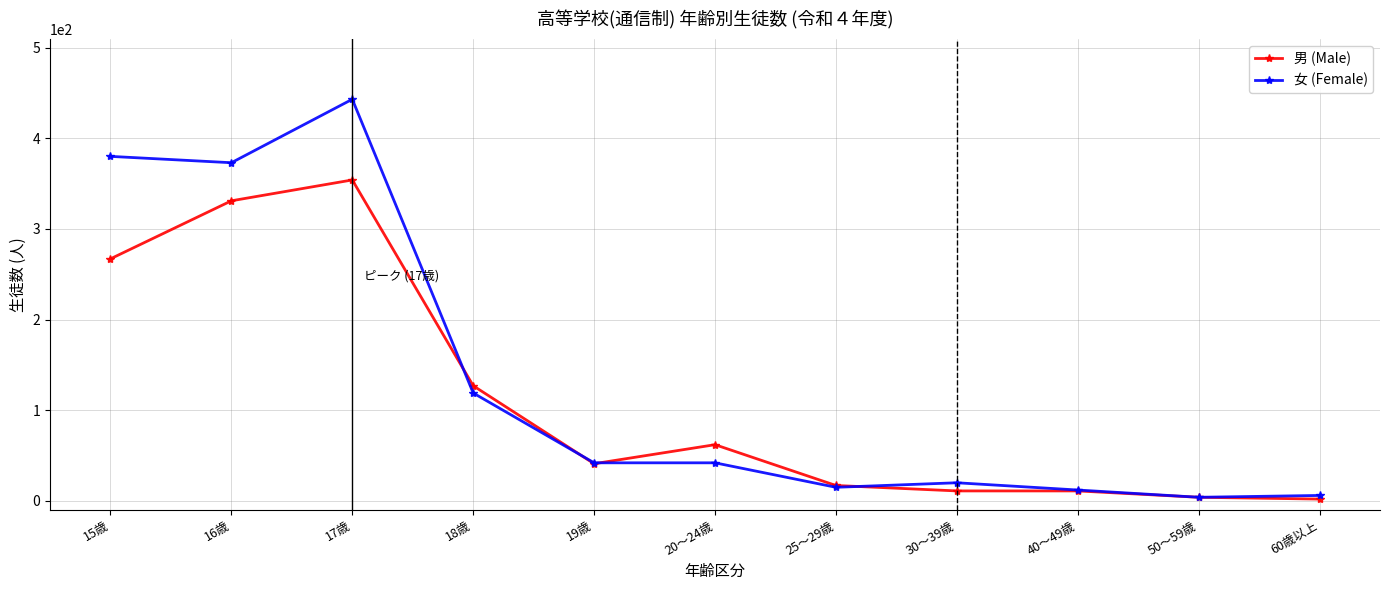

Is the value of 女 (Female) at 18歳 greater than the value of 男 (Male) at 60歳以上?

Yes